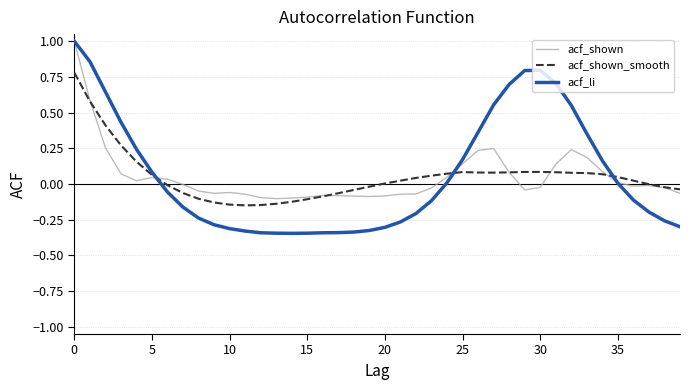

Does the chart have visible grid lines?

Yes